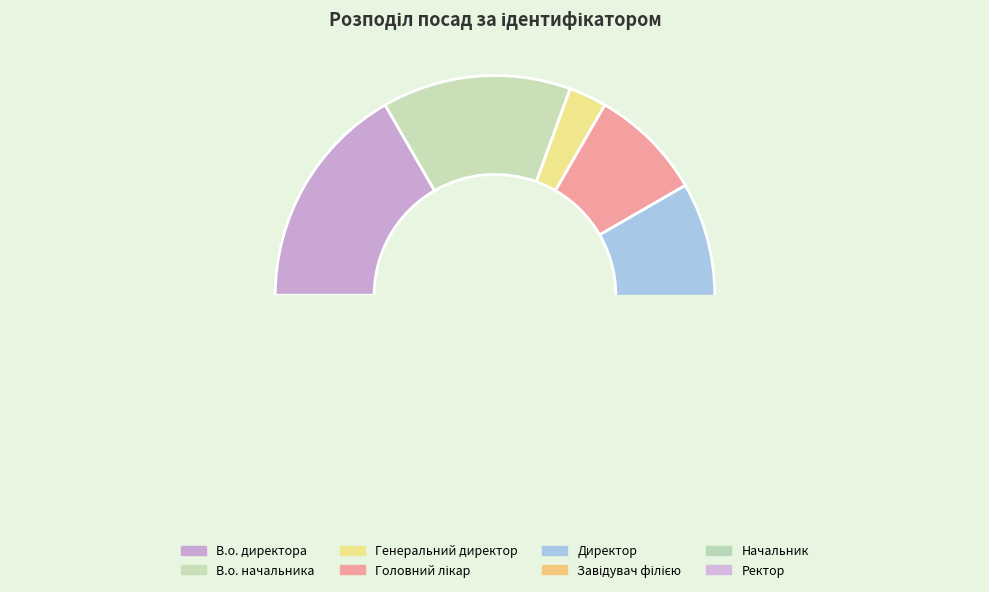

What is the ratio of the value at В.о. директора to the value at Головний лікар?

2.0